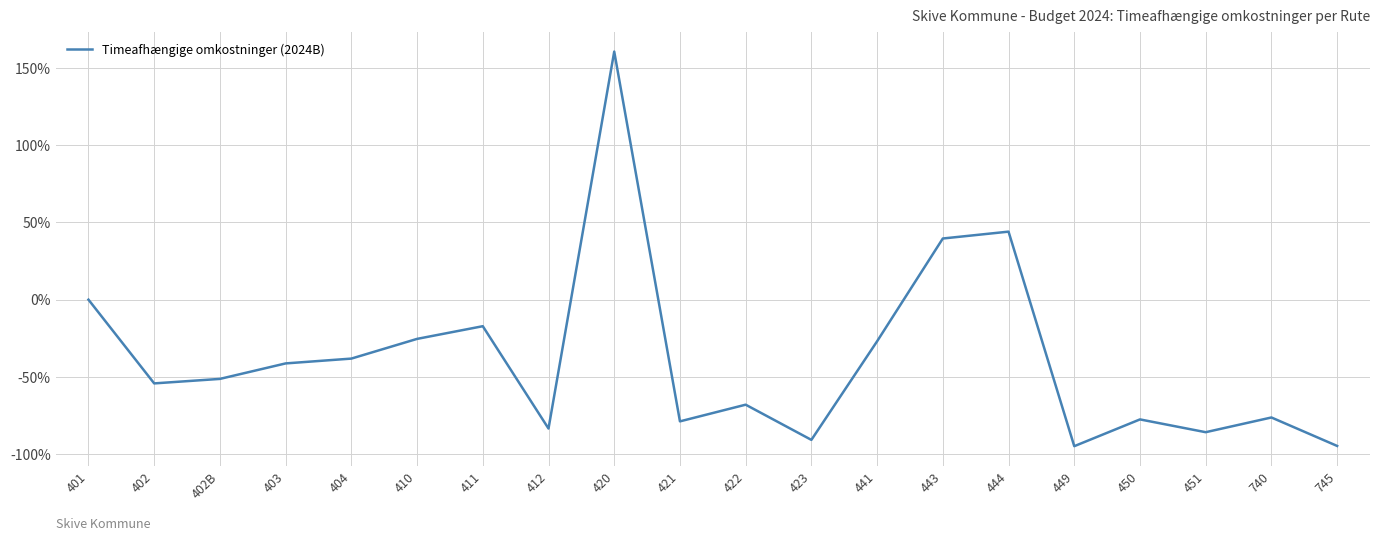

The value at 450 is -41.8. True or false?

False